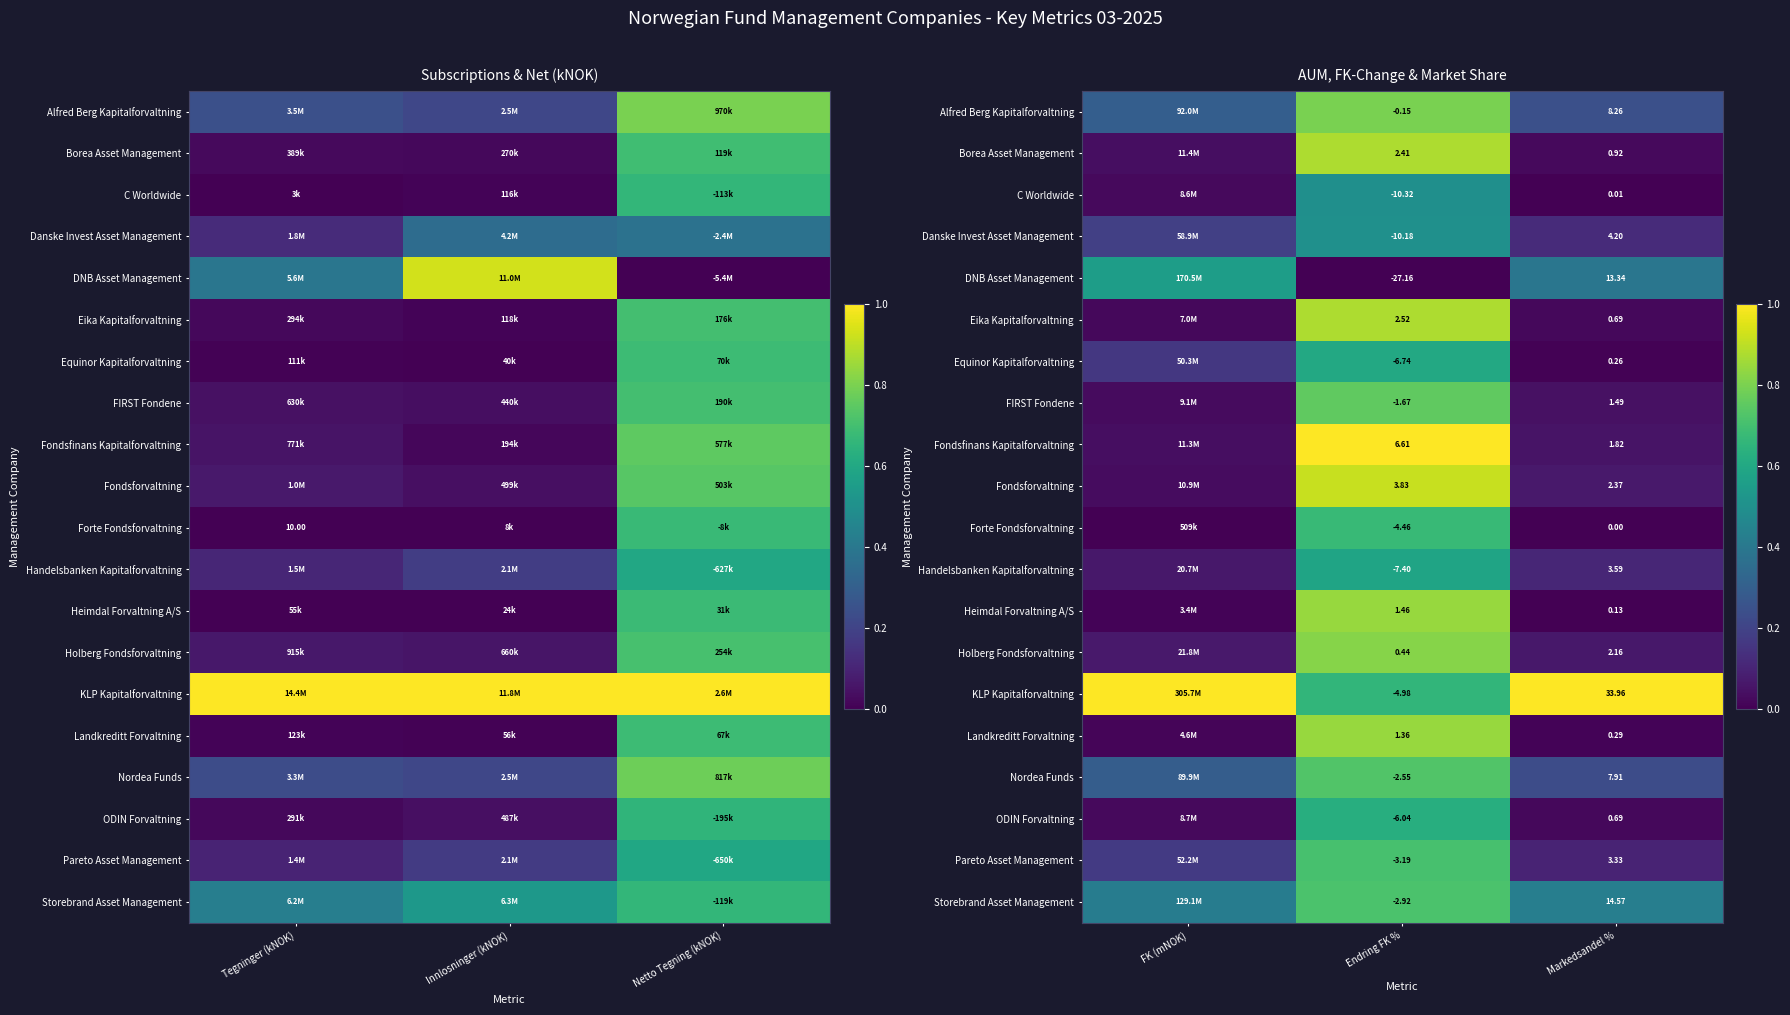

Rank the categories by Eika Kapitalforvaltning value from highest to lowest.

Endring FK %, FK (mNOK), Markedsandel %